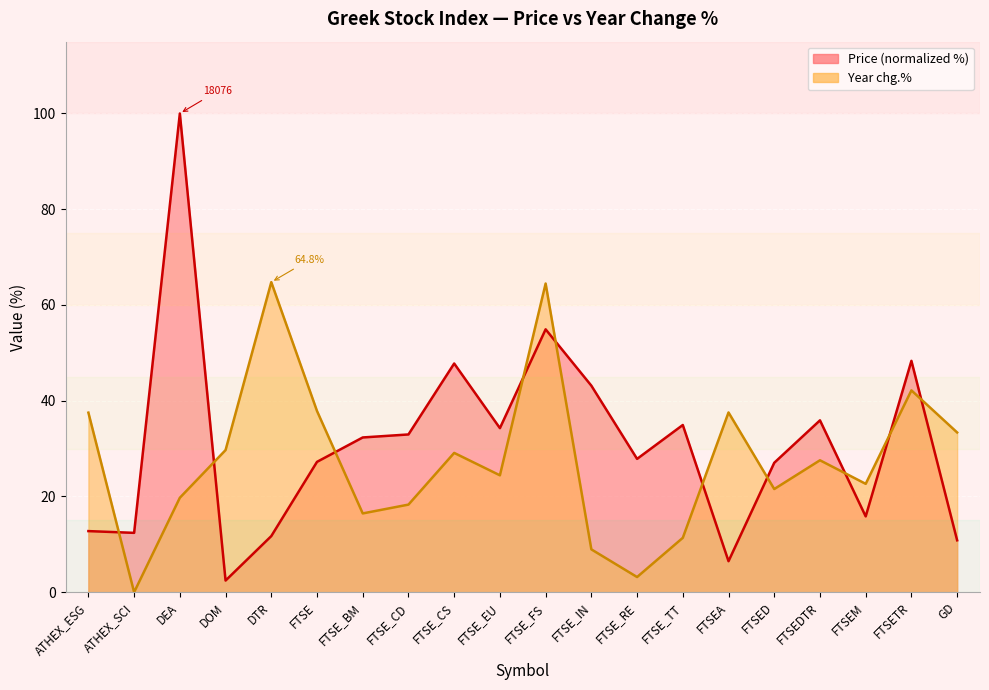

The value of Price at DEA is 135.6. True or false?

False